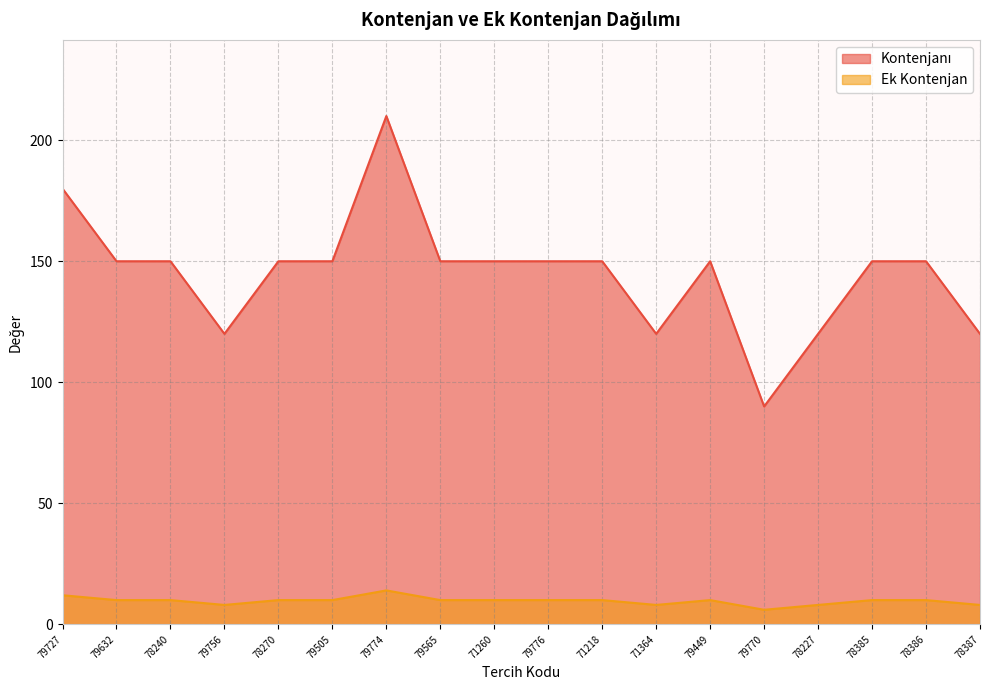

At which category does the chart reach its minimum across all series?

79770